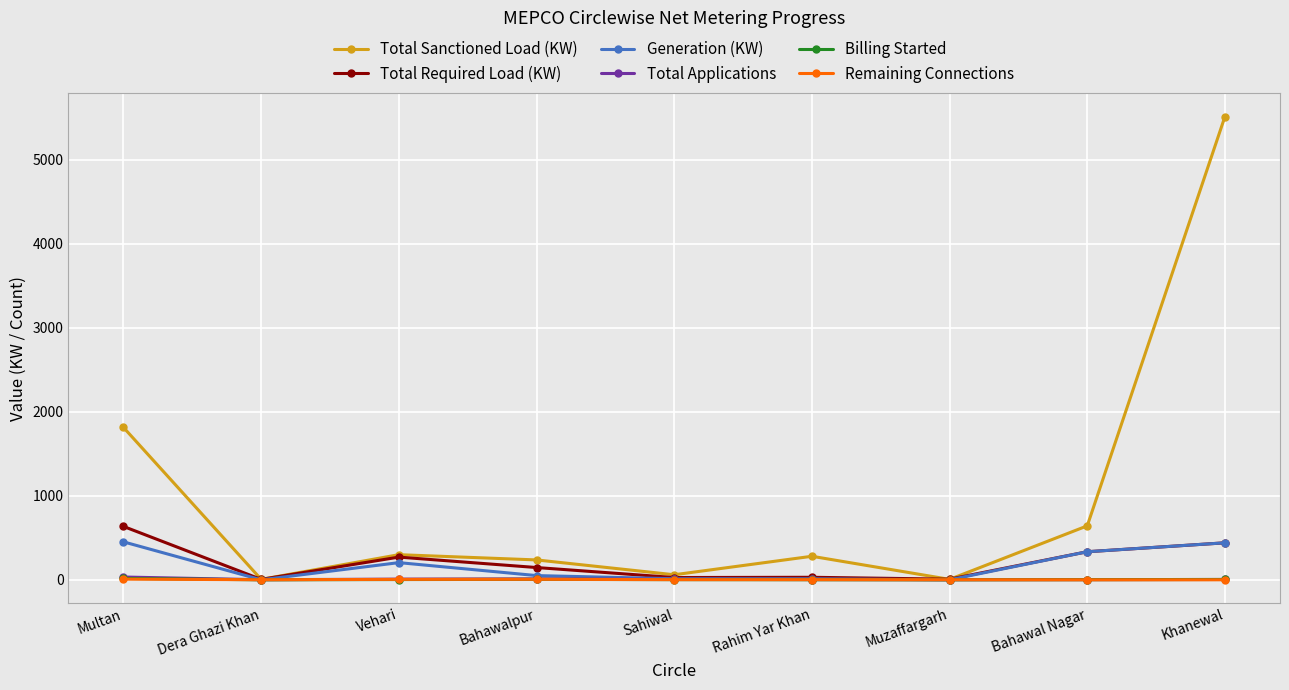

Which series has the largest total across all categories?

Total Sanctioned Load (KW)